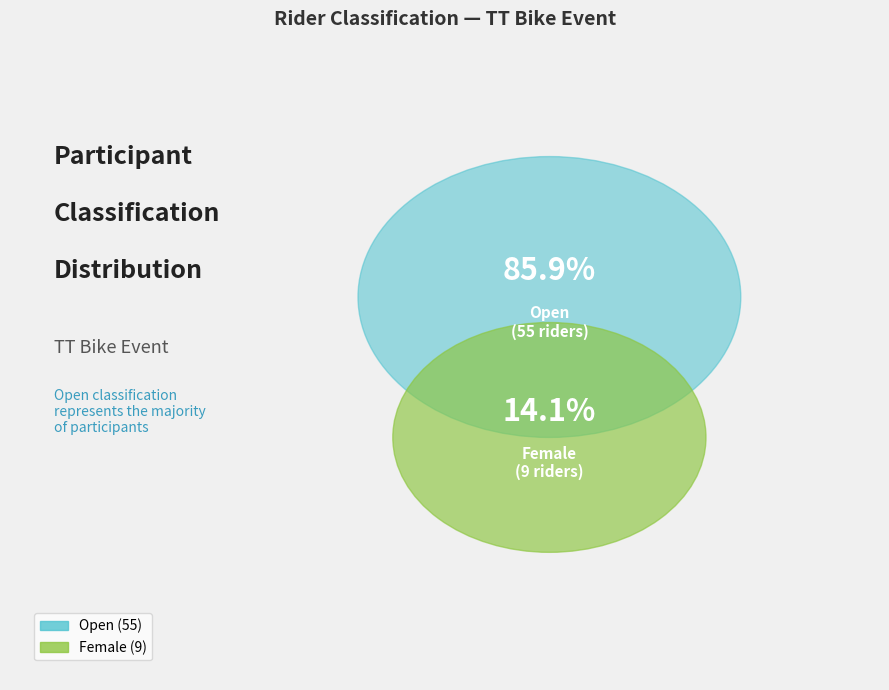

True or false: Unknown accounts for 18% of the total.

False